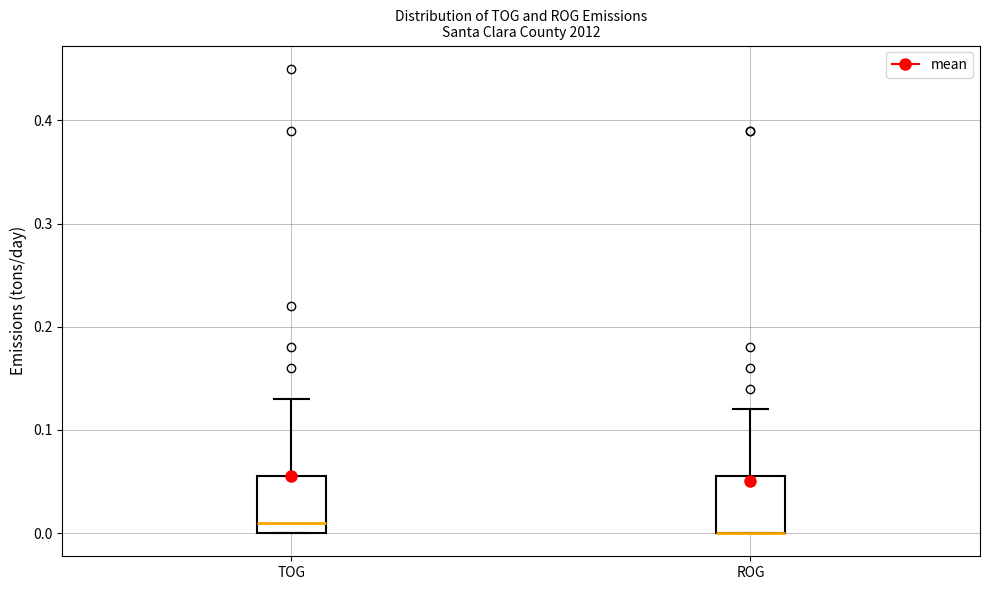

Reading left to right, read every box against the y-axis: the position of its median line, the range the box covers, and the ends of its whiskers. The values are not printed on the chart, so give them approximately, as read against the axis.

TOG: median 0.01, box 0.00 to 0.06, whiskers 0.00 to 0.13
ROG: median 0.00 (drawn on the box's lower edge), box 0.00 to 0.06, whiskers 0.00 to 0.12